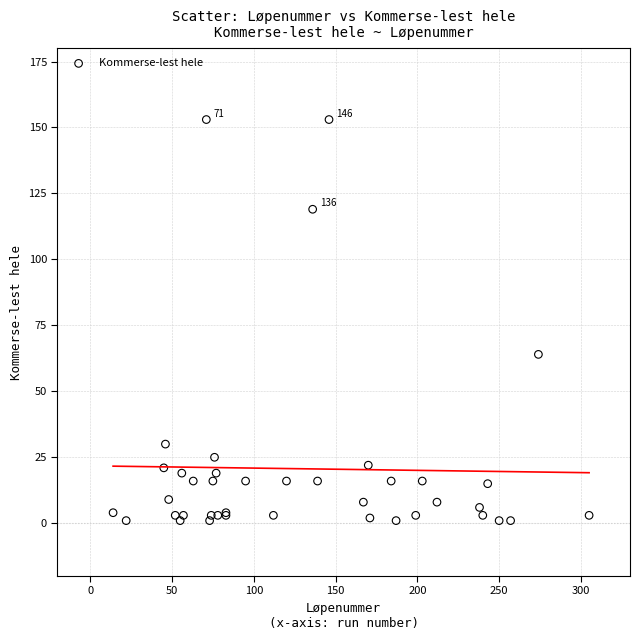

What Y value in the scatter plot is closest to 77?

64